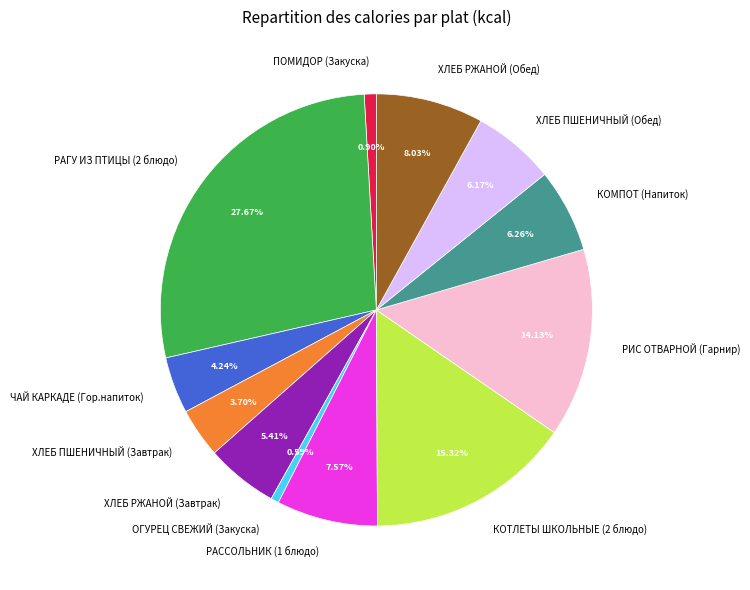

Approximately how many times larger is the value at ХЛЕБ ПШЕНИЧНЫЙ (Завтрак) compared to РАССОЛЬНИК (1 блюдо)?

0.5